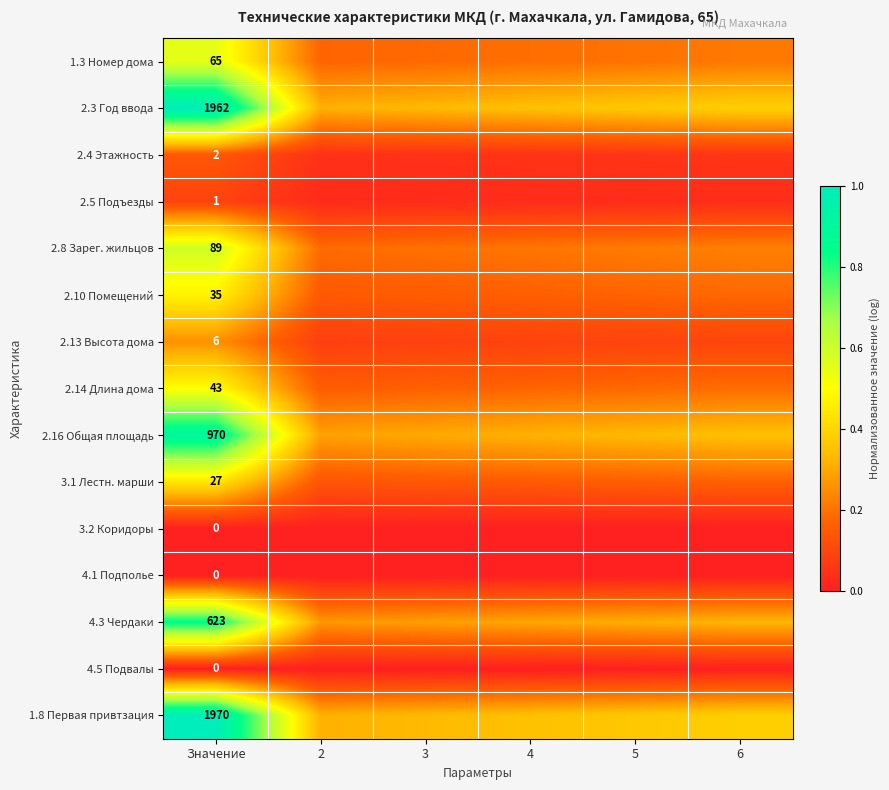

Which series has the widest spread of values?

1.8 Первая привтзация